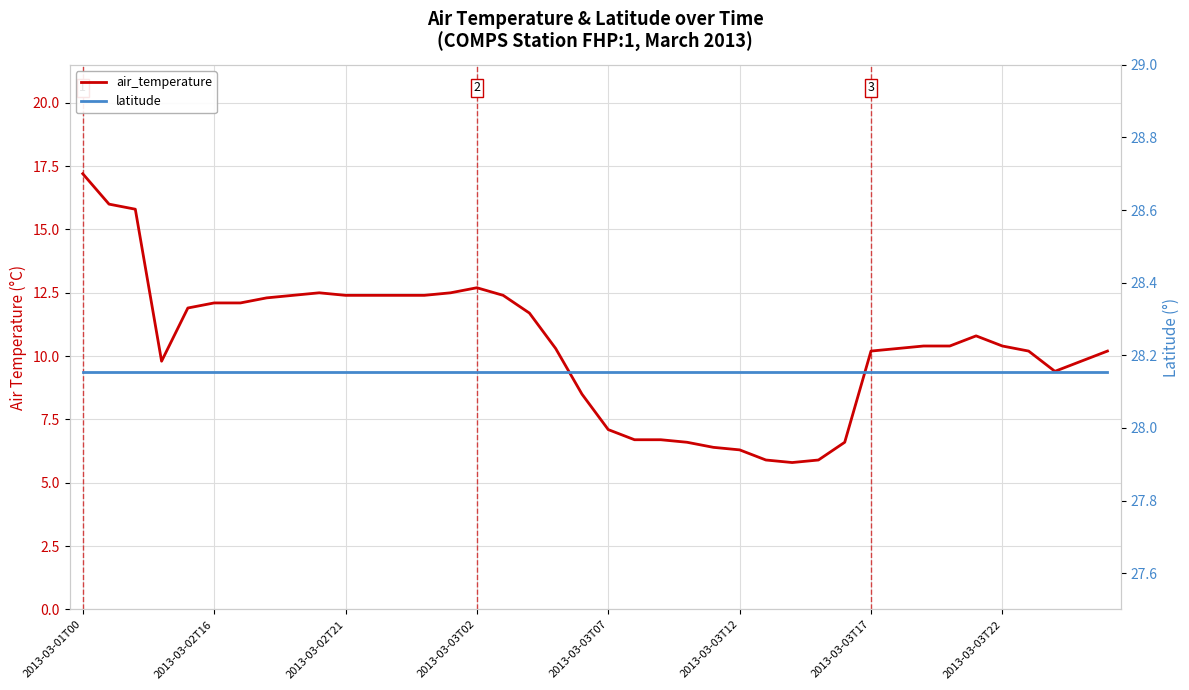

True or false: latitude and air_temperature intersect in this chart.

False